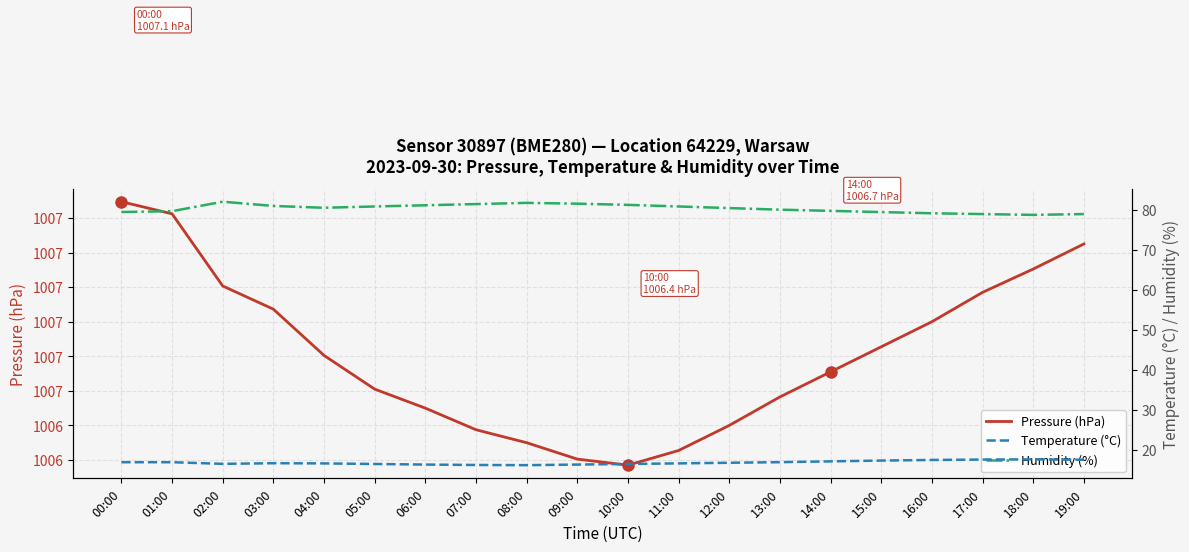

What is the lowest value of the Pressure (hPa) series?

1006.4